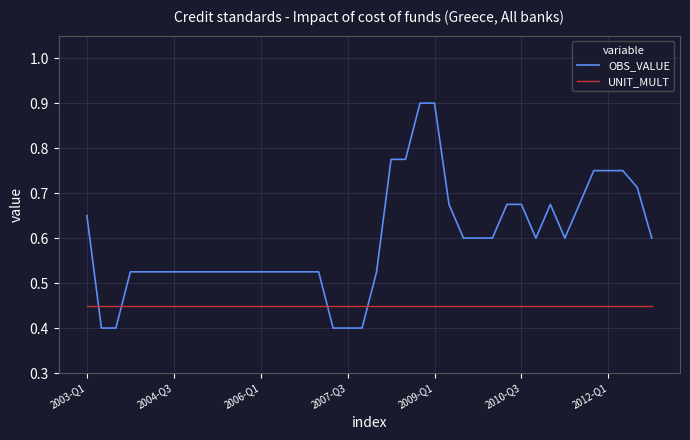

After their last crossing, which series has the higher values: OBS_VALUE or UNIT_MULT?

OBS_VALUE